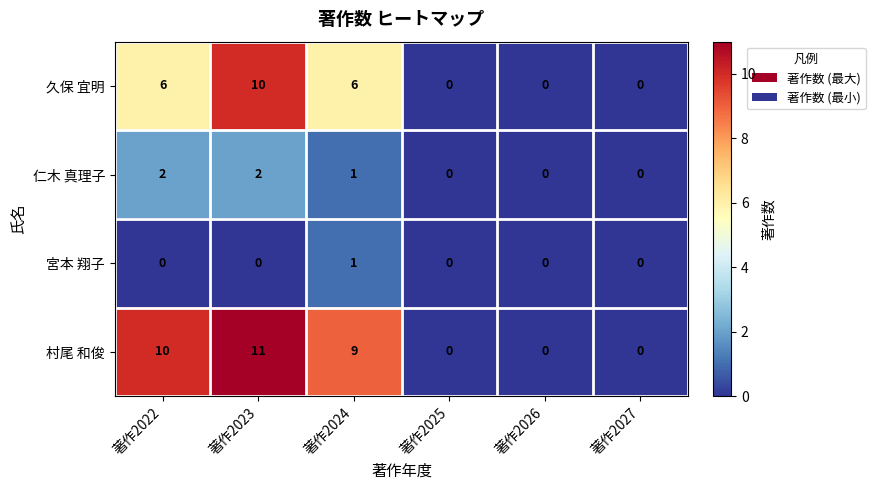

At which label does 宮本 翔子 reach its peak?

著作2024